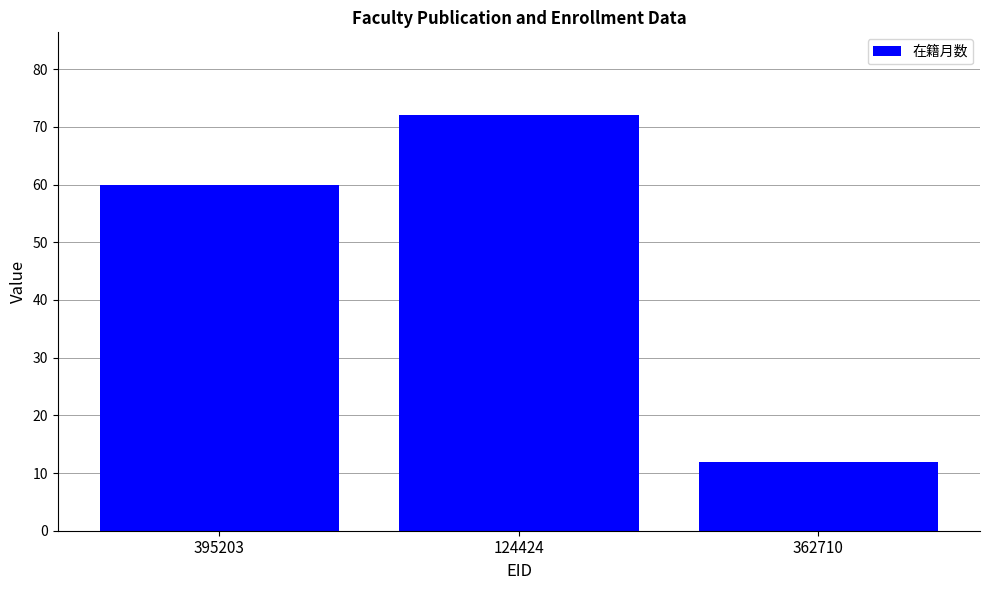

Where is the data nearest to the value 42?

395203